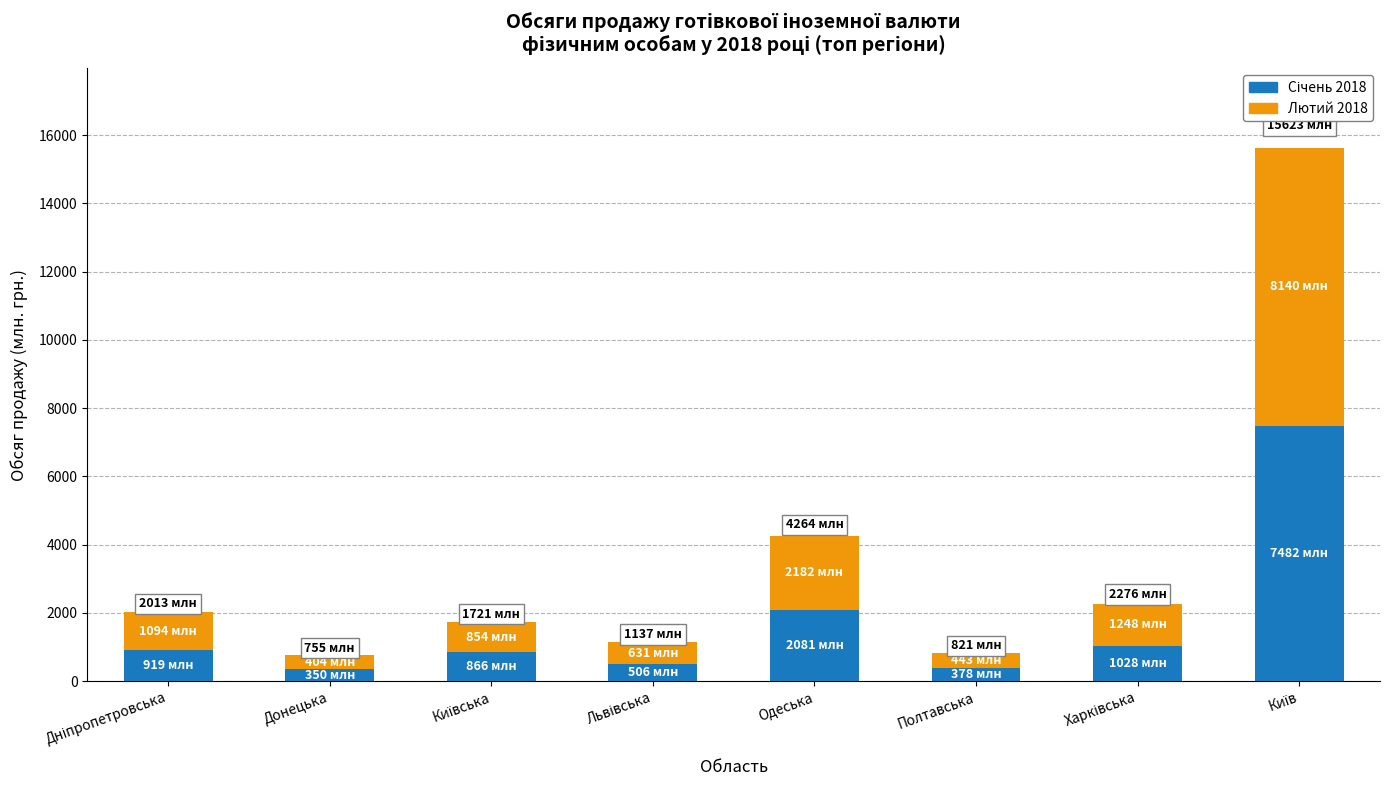

What is the total value across all series at Одеська?

4263.6